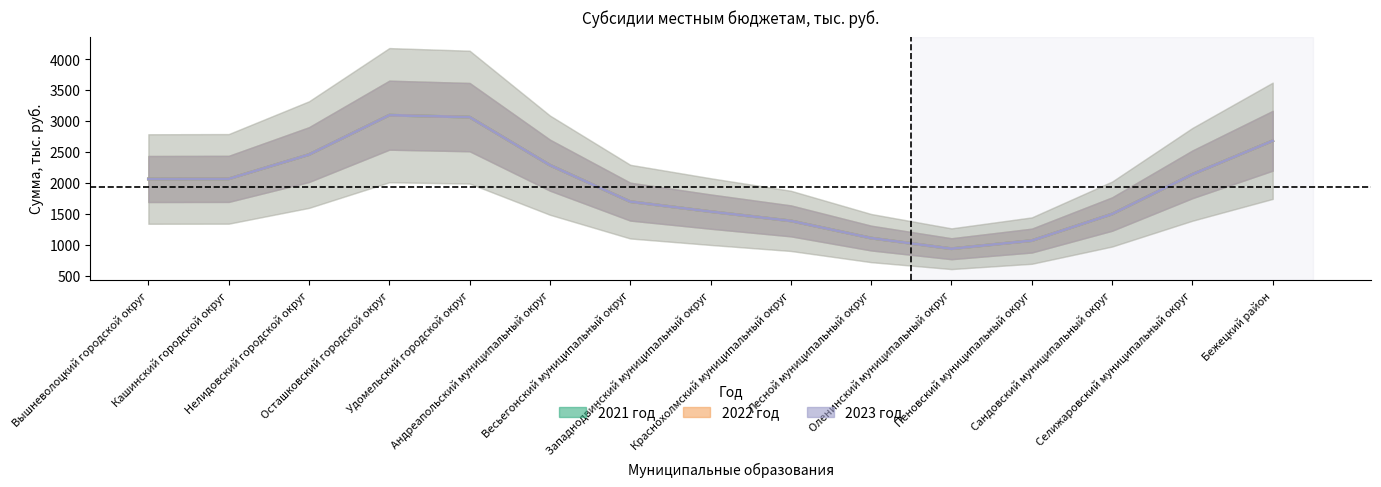

True or false: 2022 год and 2023 год intersect in this chart.

False